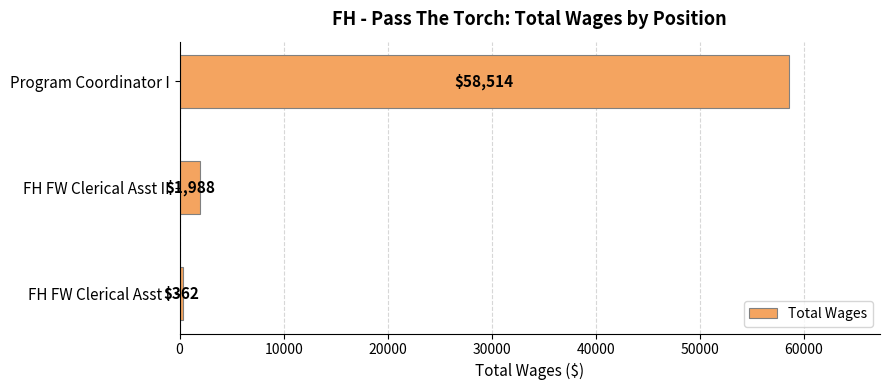

How many data points does each series have?

3